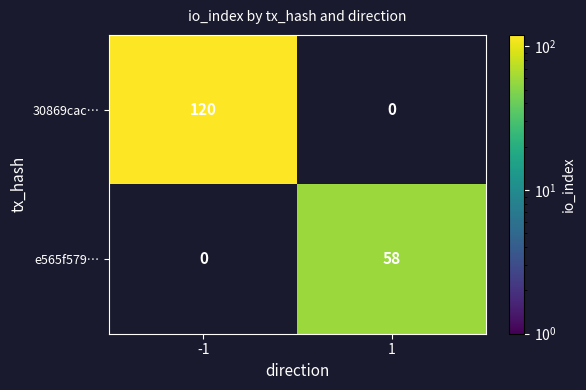

How many series are shown in this chart?

2